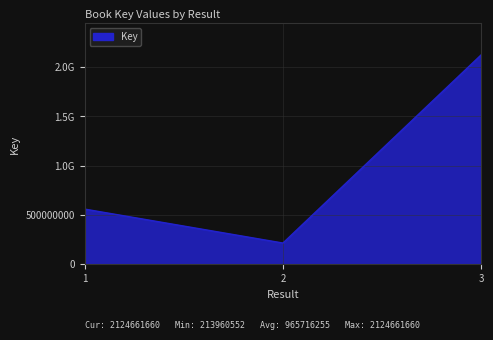

List the labels in order of value, smallest first.

2, 1, 3